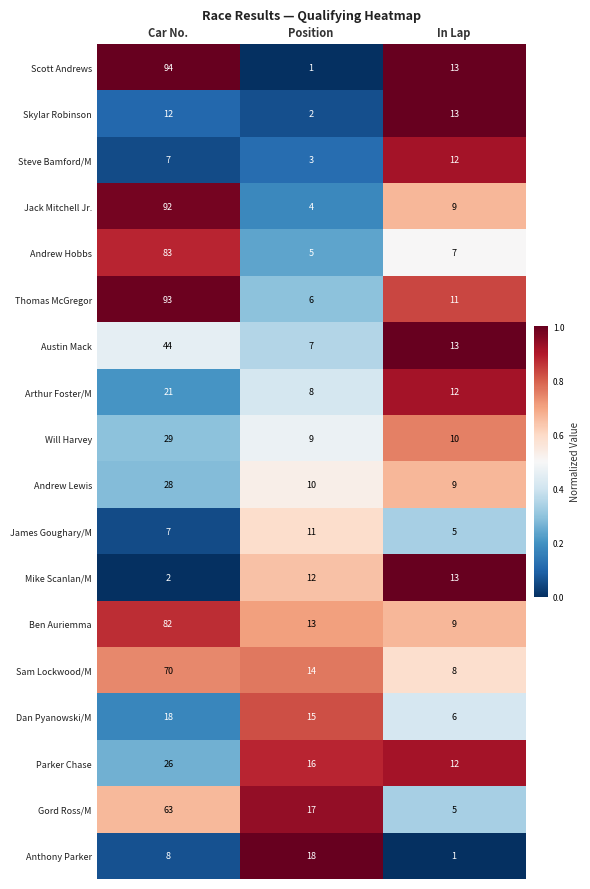

Which series has the widest spread of values?

Scott Andrews